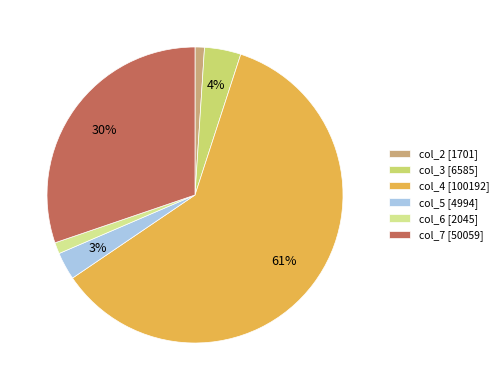

What is the total percentage of col_4 and col_7?

90.7%